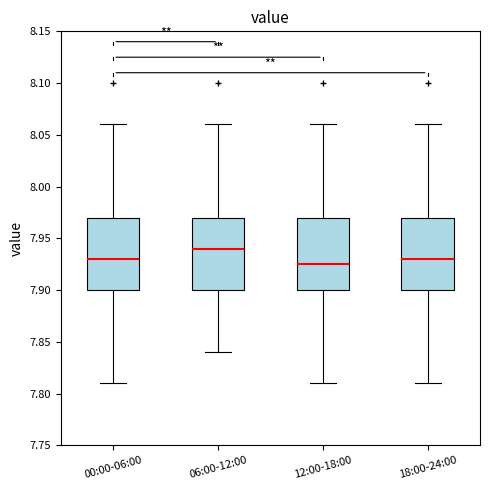

Reading left to right, transcribe this box plot: for each box, give where its median line is, the range the box spans, and where its two whiskers end, as read against the y-axis. The values are not printed on the chart, so give them approximately, as read against the axis.

00:00-06:00: median 7.930, box 7.900 to 7.970, whiskers 7.810 to 8.060
06:00-12:00: median 7.940, box 7.900 to 7.970, whiskers 7.840 to 8.060
12:00-18:00: median 7.925, box 7.900 to 7.970, whiskers 7.810 to 8.060
18:00-24:00: median 7.930, box 7.900 to 7.970, whiskers 7.810 to 8.060